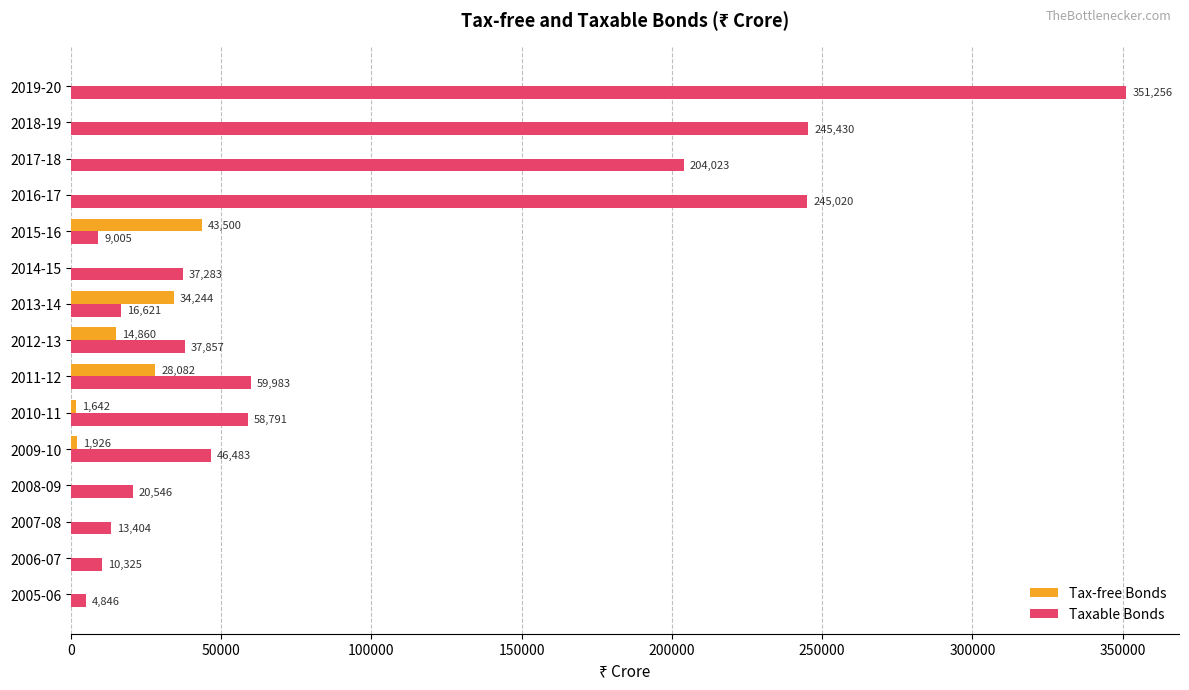

Which series has the largest range (max minus min)?

Taxable Bonds